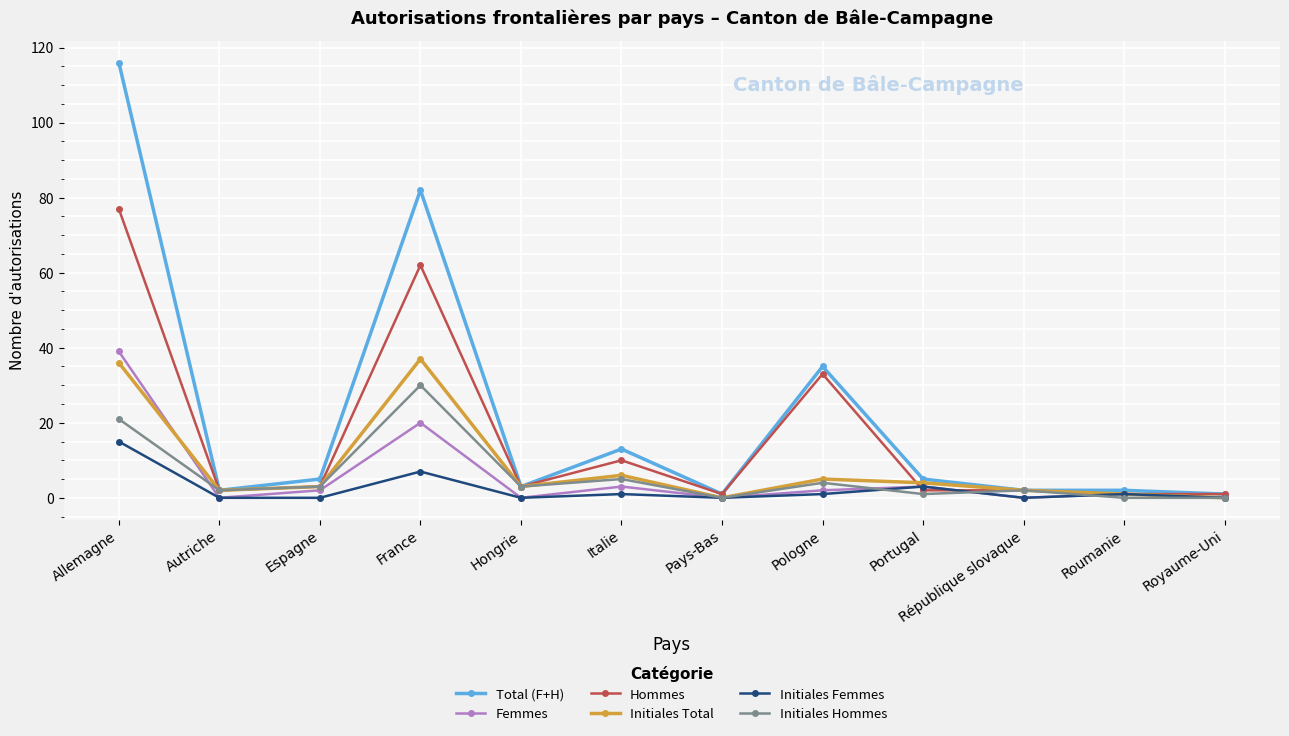

Is the value of Initiales Total at Allemagne greater than the value of Total (F+H) at République slovaque?

Yes